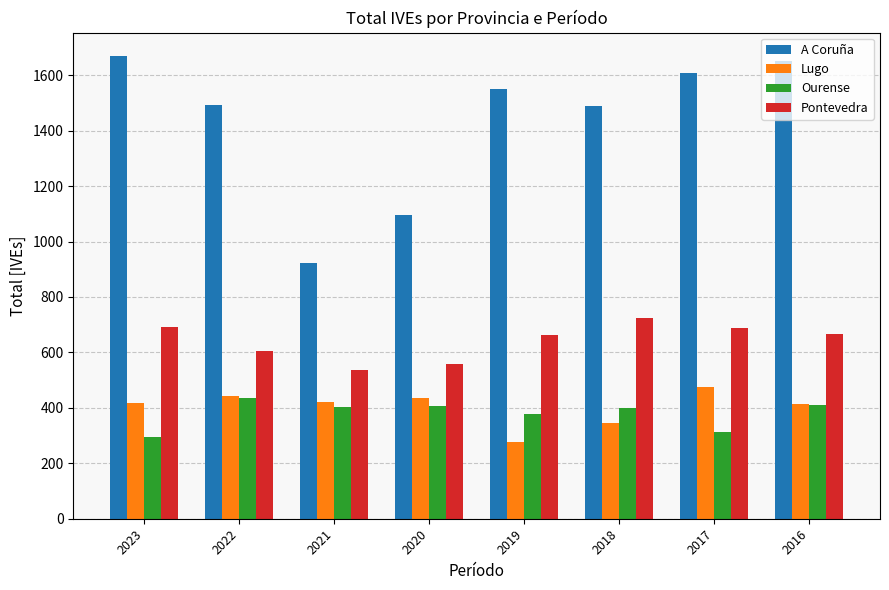

Which label corresponds to the smallest value in the chart?

2019